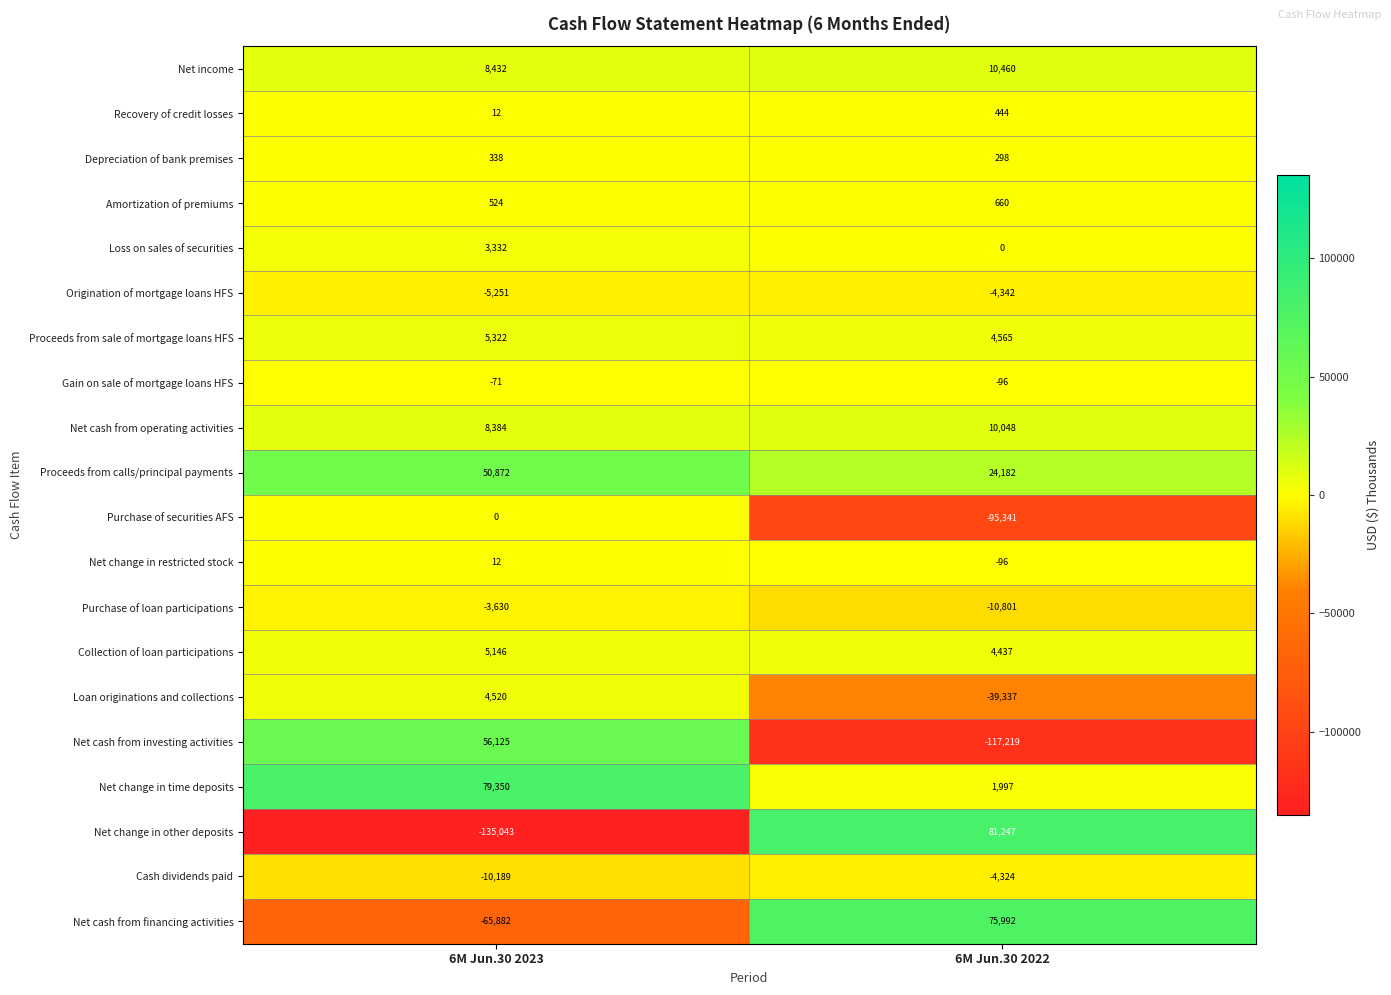

Is the value of Net change in restricted stock at 6M Jun.30 2022 greater than the value of Collection of loan participations at 6M Jun.30 2023?

No